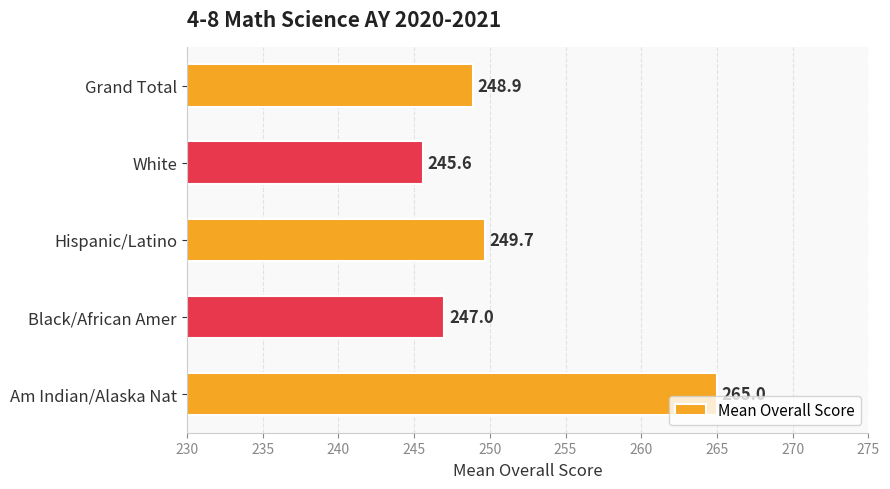

List the labels in order of value, smallest first.

White, Black/African Amer, Grand Total, Hispanic/Latino, Am Indian/Alaska Nat